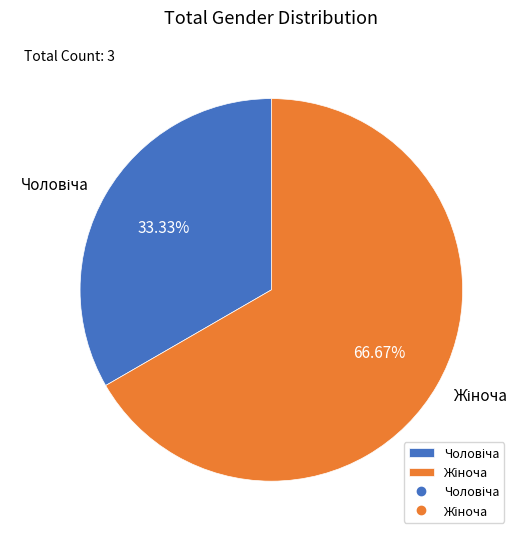

Is there any slice that represents more than half of the pie?

Yes